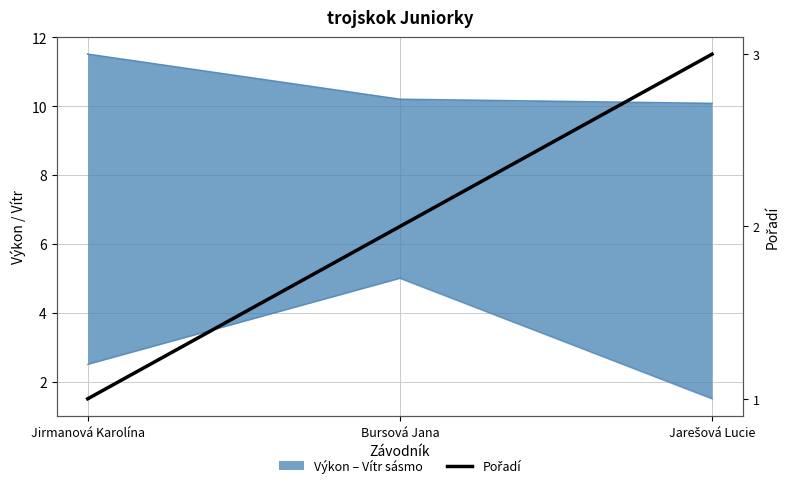

Reading left to right, extract all data points from this chart.

1	2	3